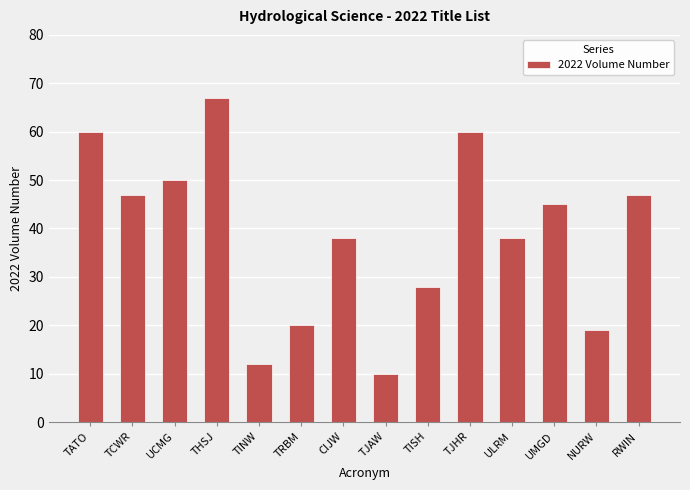

What is the ratio of the value at TRBM to the value at TINW?

1.7